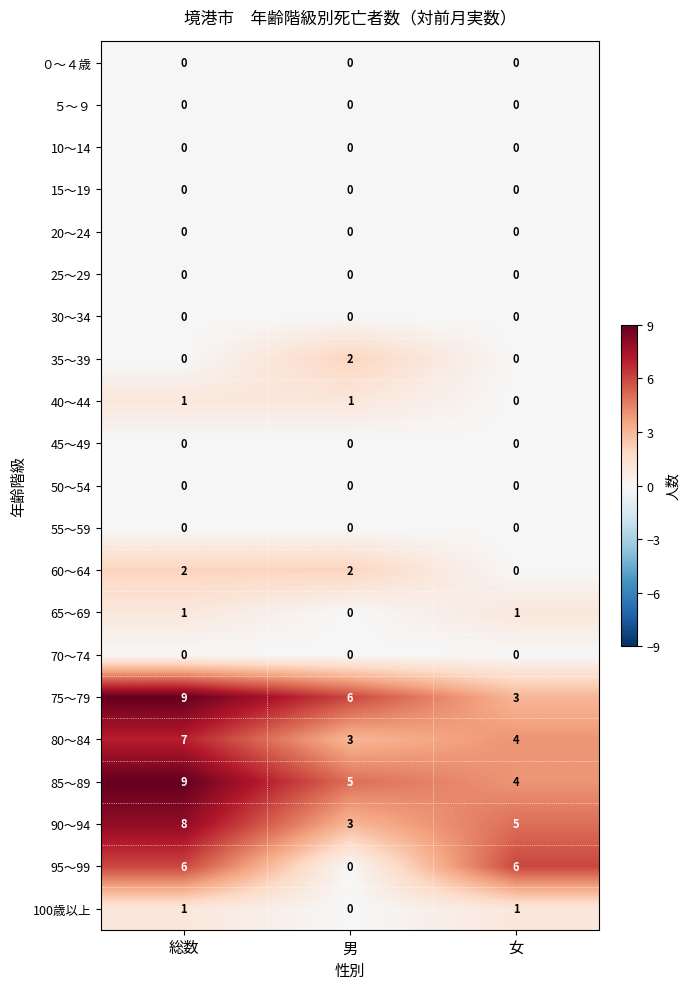

The ０～４歳 series shows 0 at 総数. True or false?

True